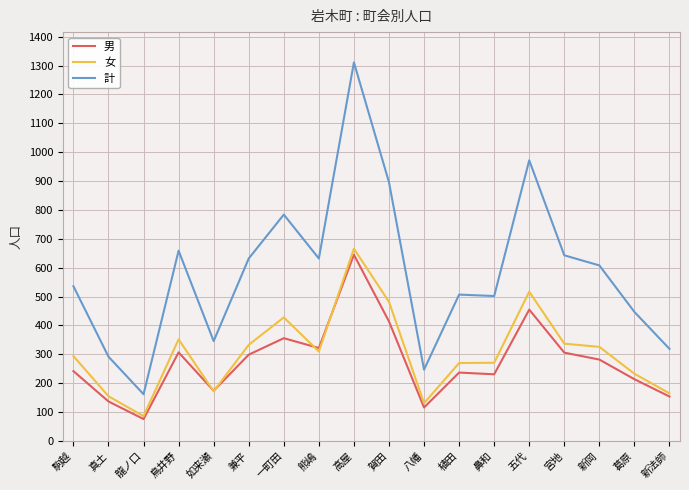

What is the sum of the 計 values at 駒越 and 宮地?

1179